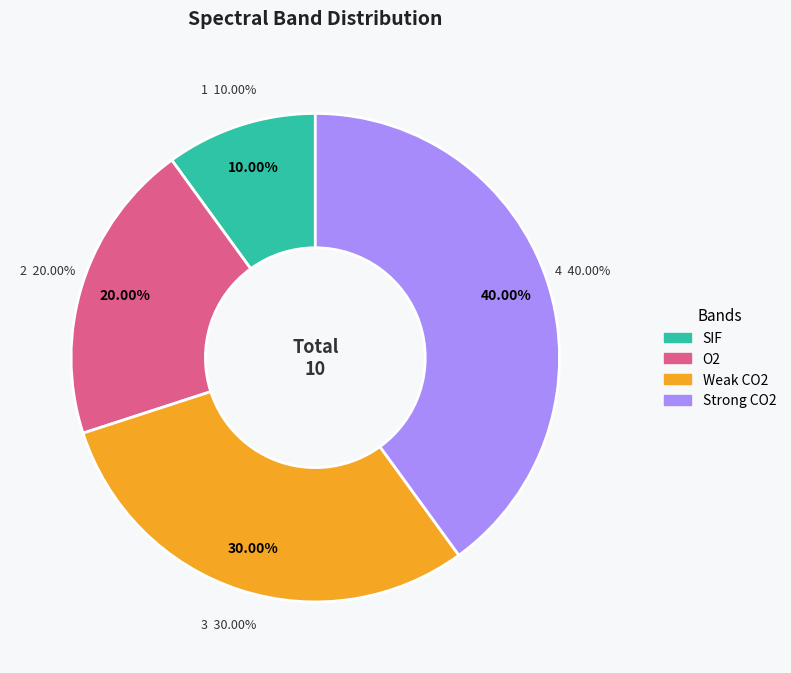

Which slice is the smallest?

SIF